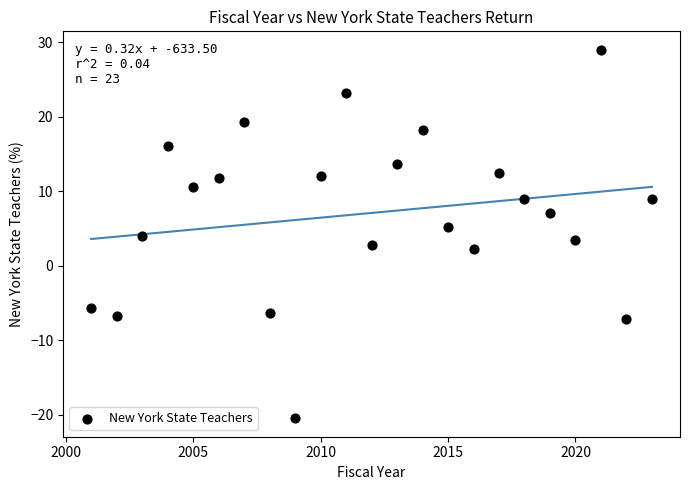

What is the range of Y values (max minus min)?

49.5